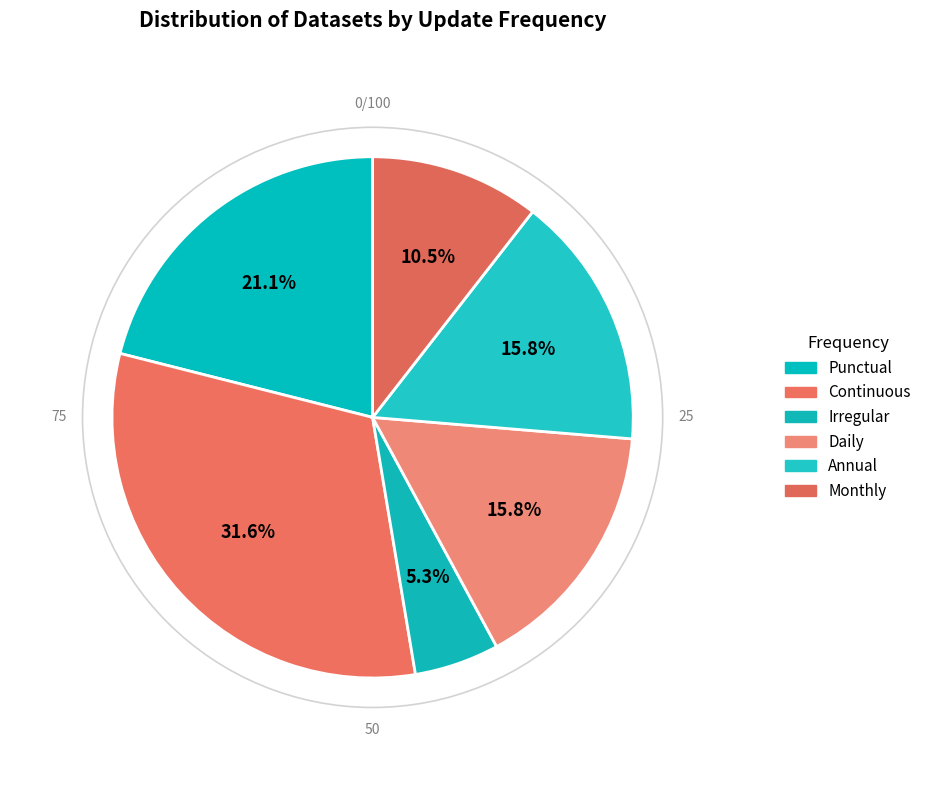

How many segments does this pie chart have?

6